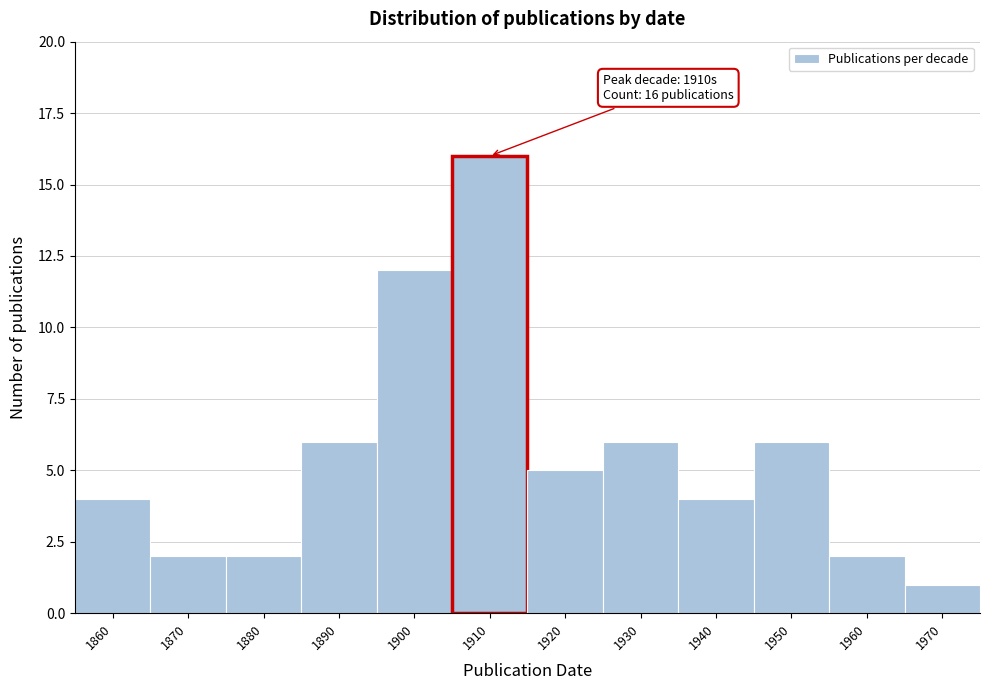

Reading left to right, what are all the values shown in this chart?

1860=4	1870=2	1880=2	1890=6	1900=12	1910=16	1920=5	1930=6	1940=4	1950=6	1960=2	1970=1